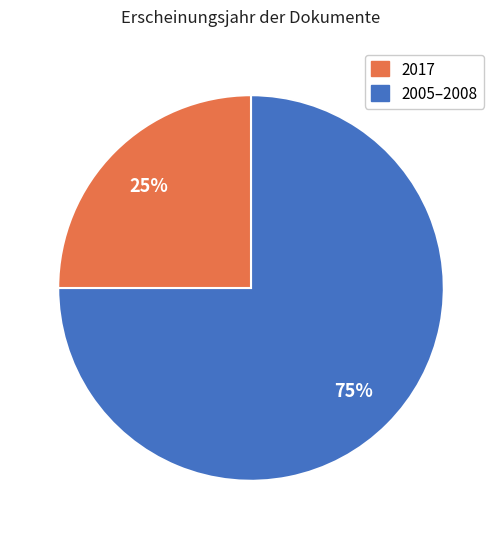

To the nearest percent, what is the difference between the largest and smallest slice percentages?

50%